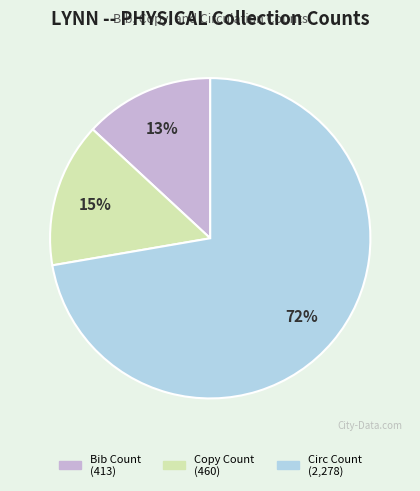

Which slice is the smallest?

Bib Count